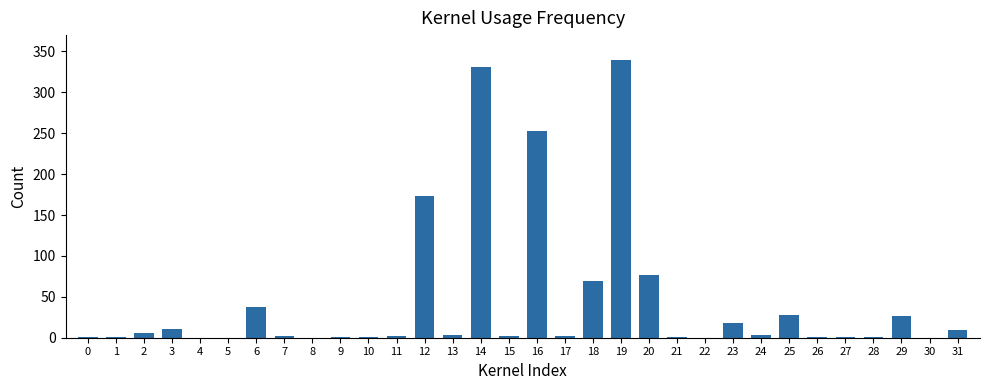

How many categories are shown in the chart?

32